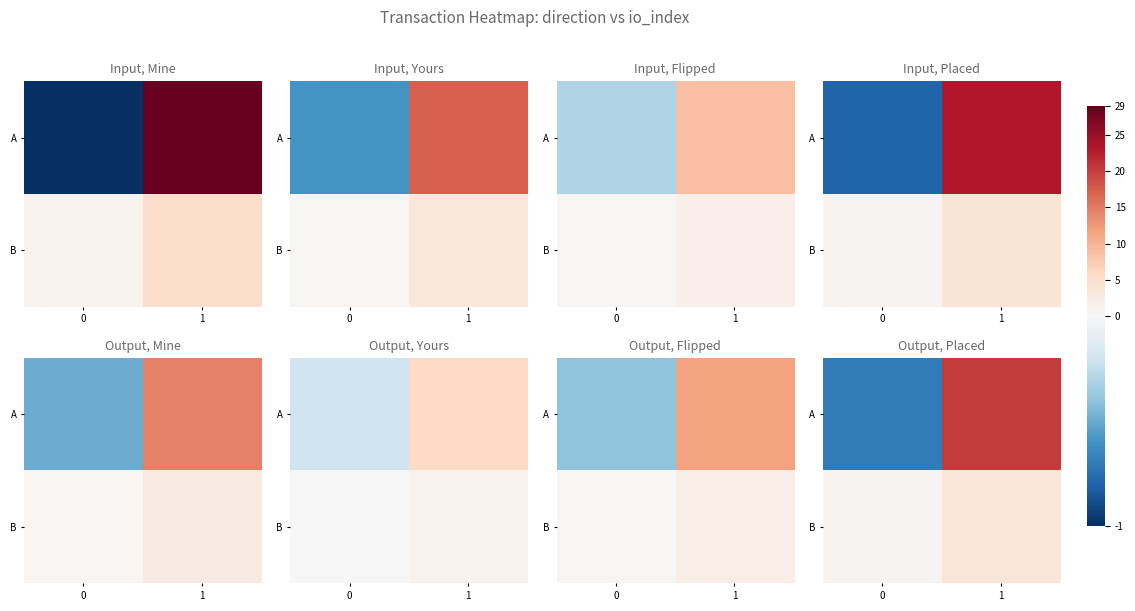

Is the value of A at 1 greater than the value of B at 1?

Yes